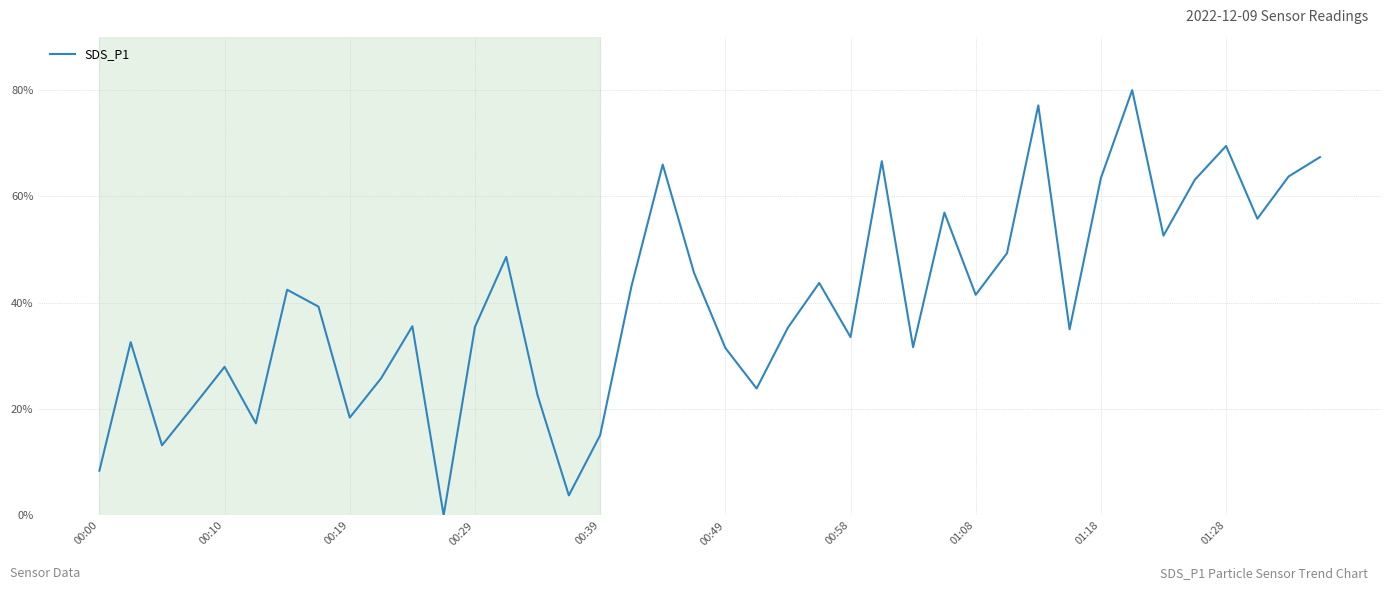

What is the difference between the maximum and minimum values?

80.0